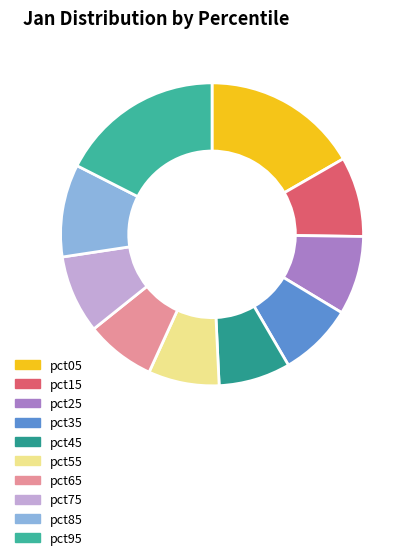

How many slices are in this pie chart?

10